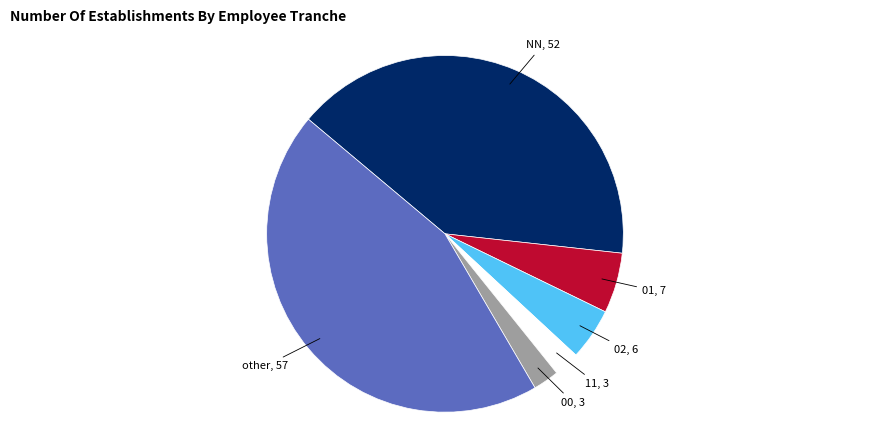

Does any single category account for the majority?

No